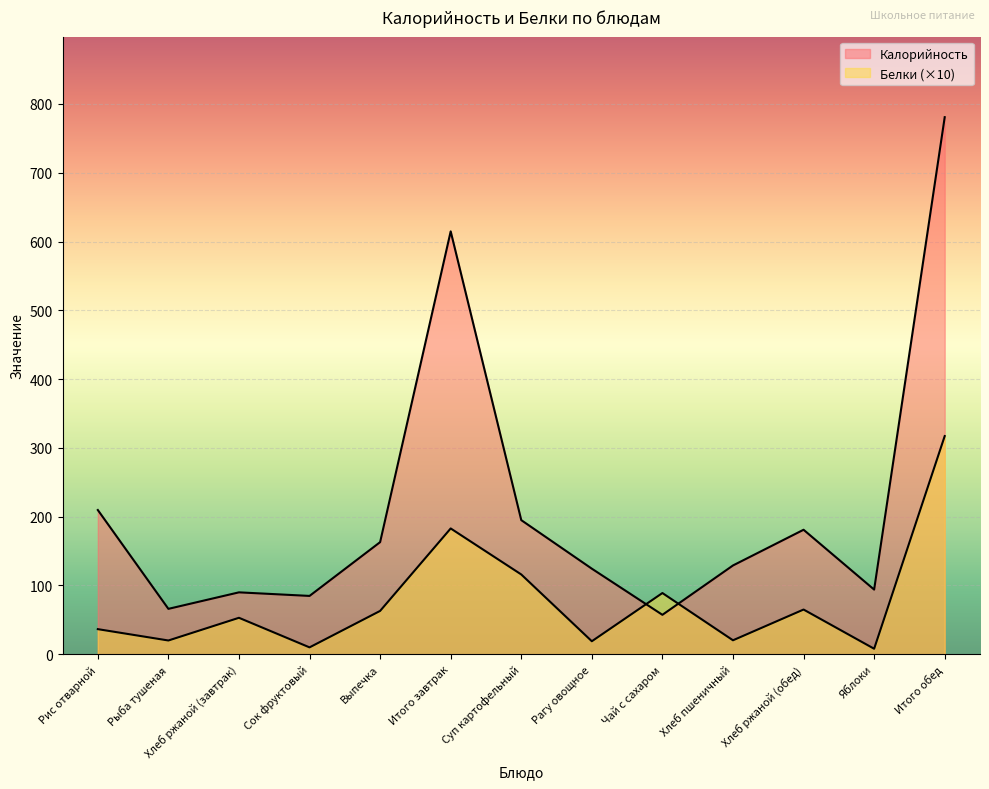

At how many categories does at least one series exceed 583?

2